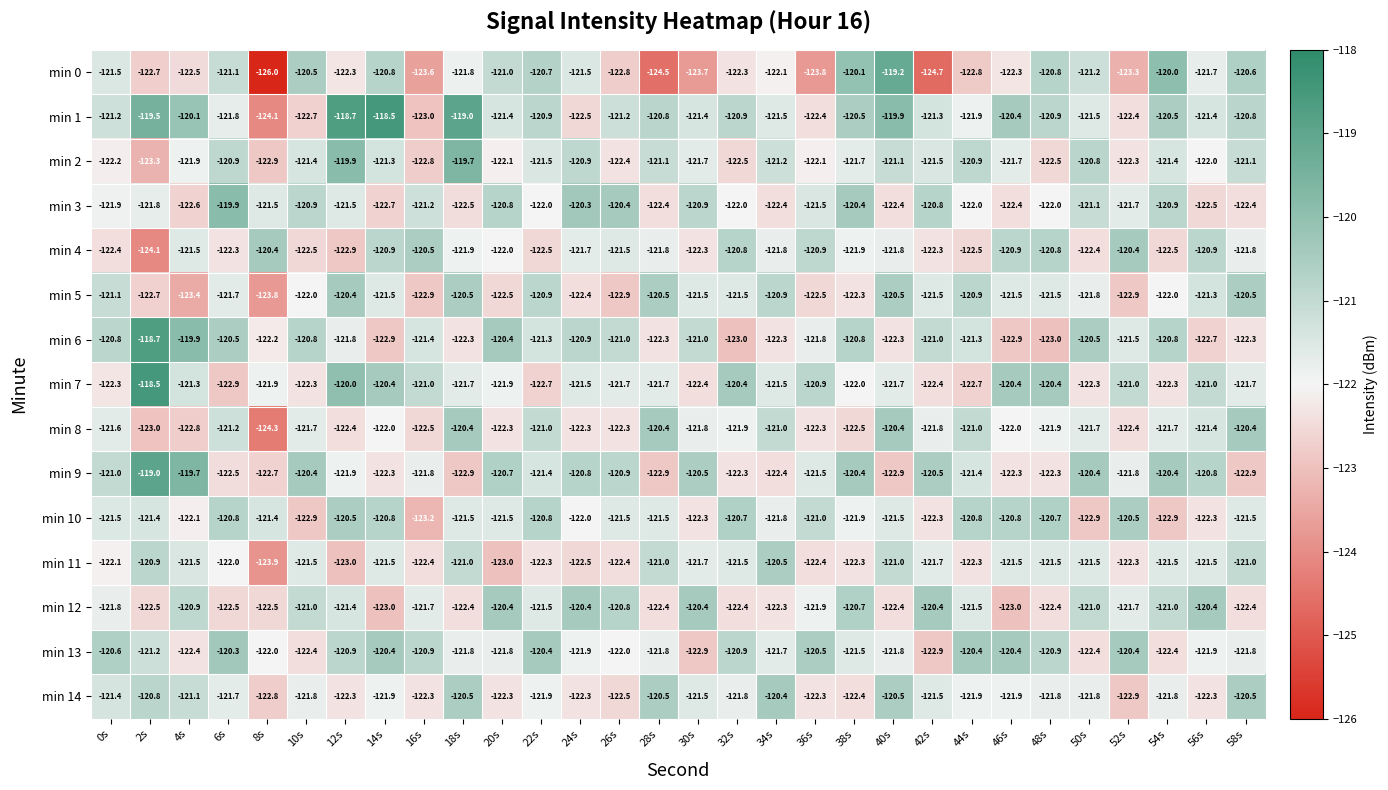

The min 11 series shows -121.0 at 28s. True or false?

True